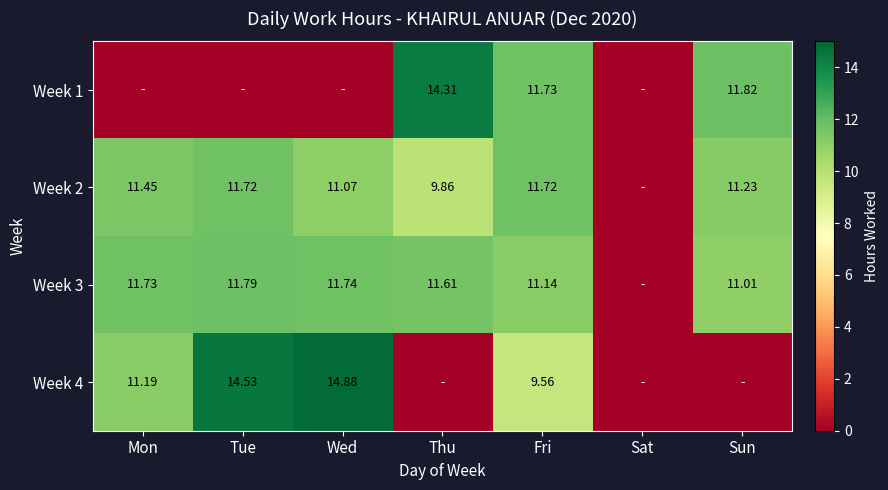

How many values in the Week 4 series are below 9?

3